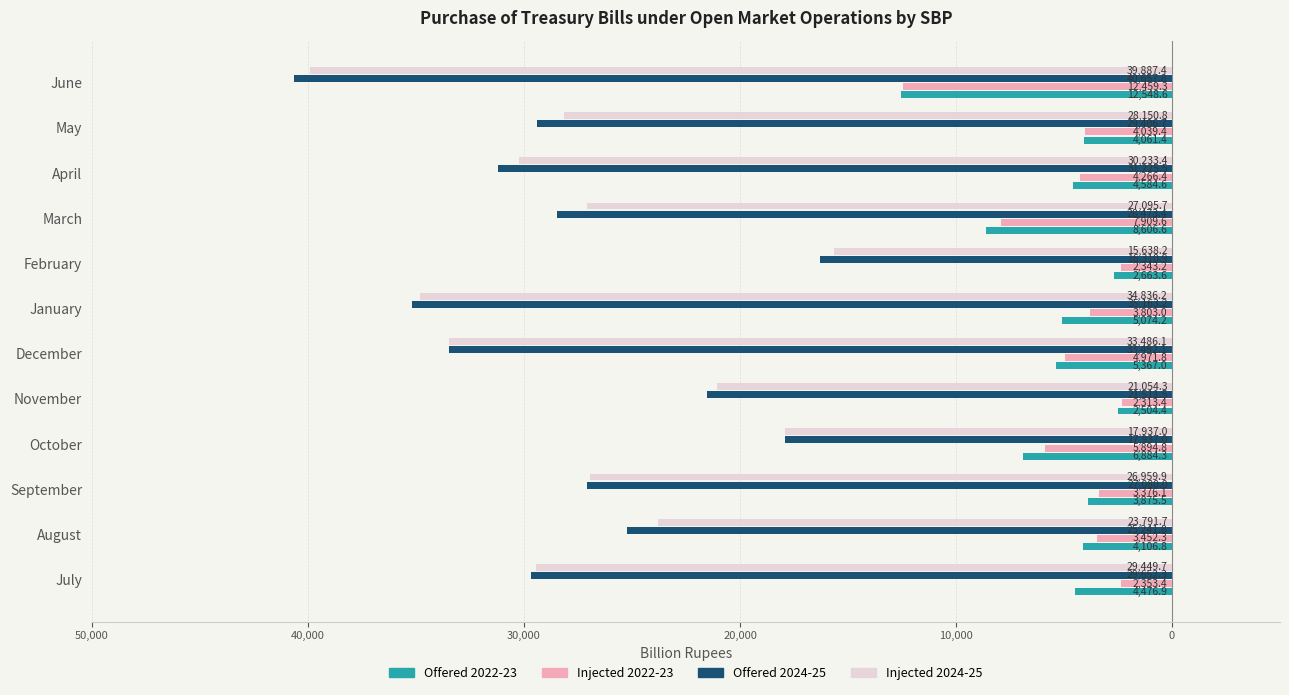

The Purchase Injected 2022-23 series shows -2183.5 at September. True or false?

False